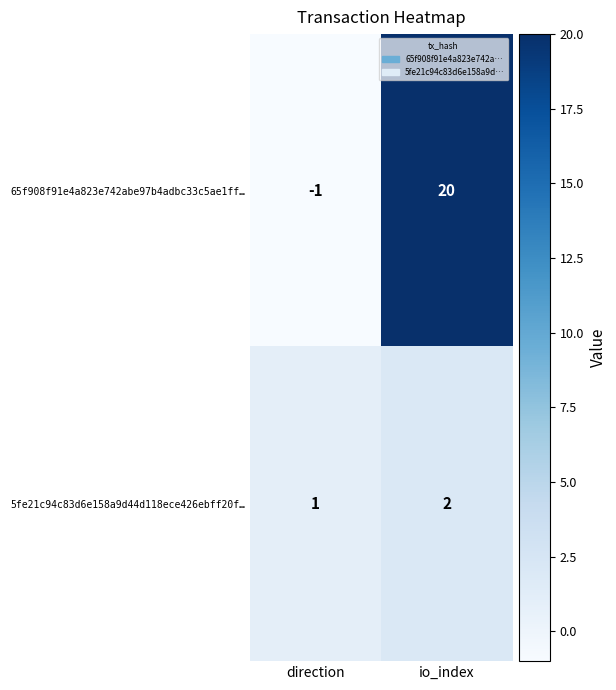

Where is 5fe21c94c83d6e158a9d44d118ece426ebff20f… nearest to the value 1?

direction